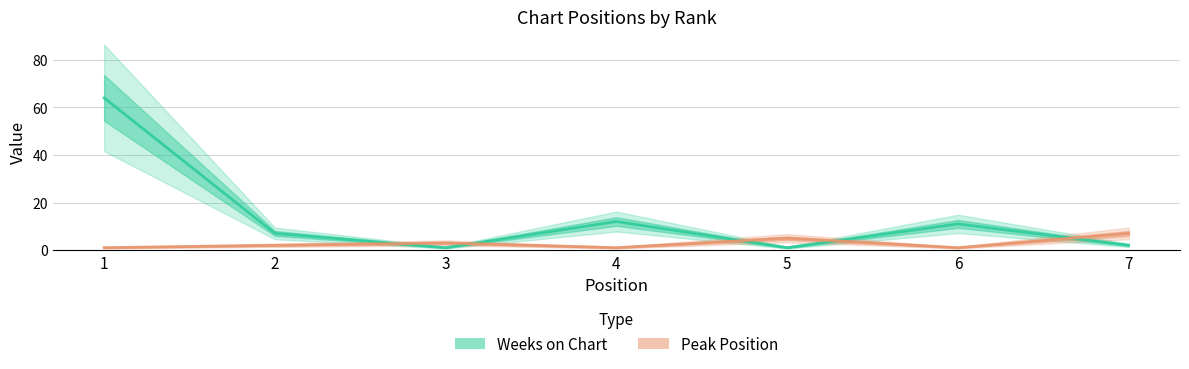

How many lines are shown in the chart?

2